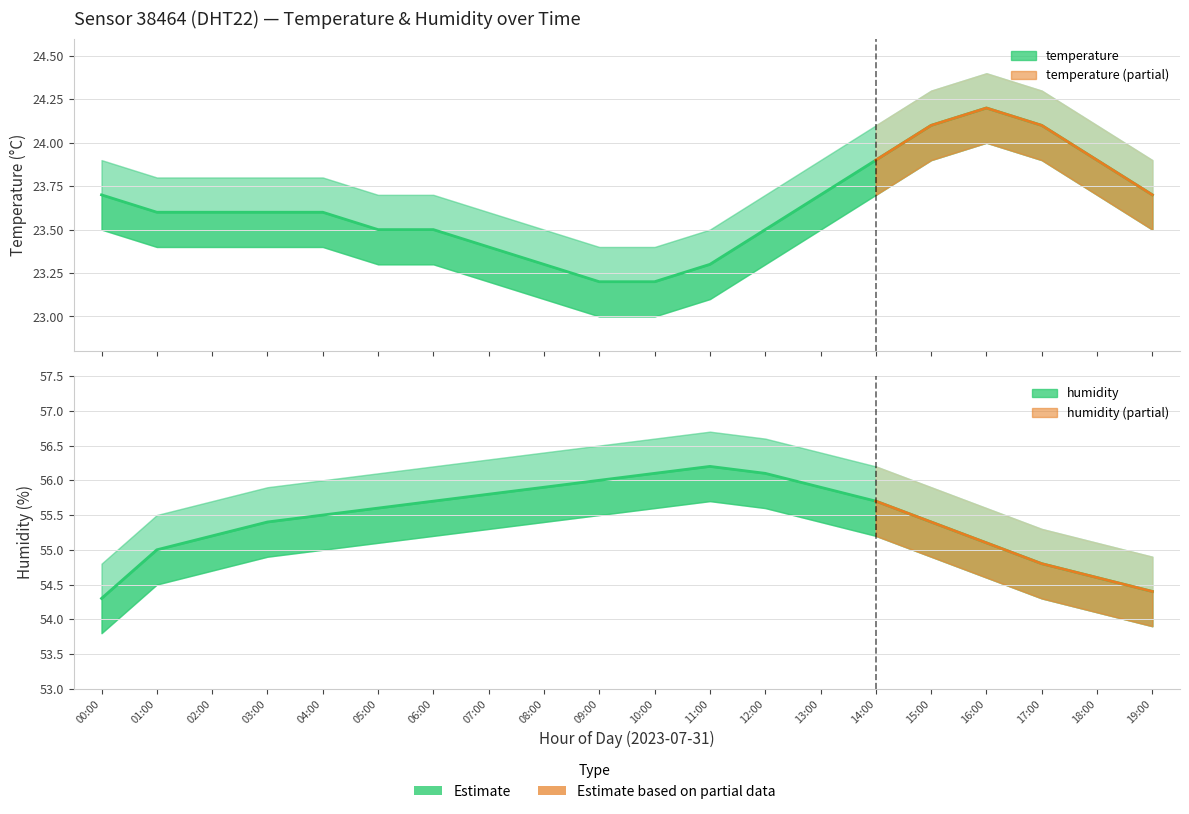

Which category has the highest value in the humidity series?

11:00